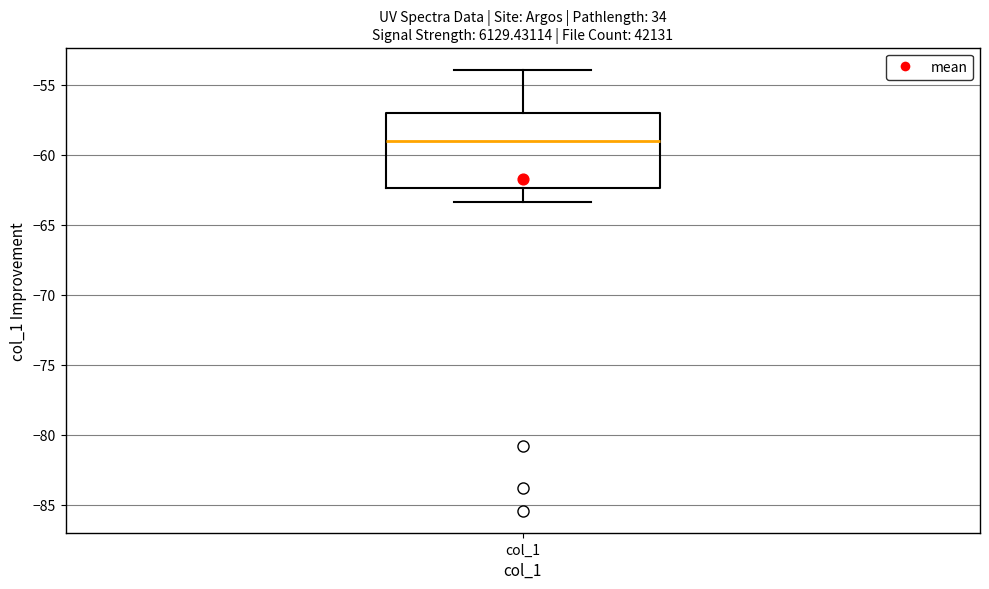

Transcribe this box plot: give where the median line is, the range the box spans, and where the two whiskers end, as read against the y-axis. The values are not printed on the chart, so give them approximately, as read against the axis.

median -59.0, box -62.5 to -57.0, whiskers -63.5 to -54.0